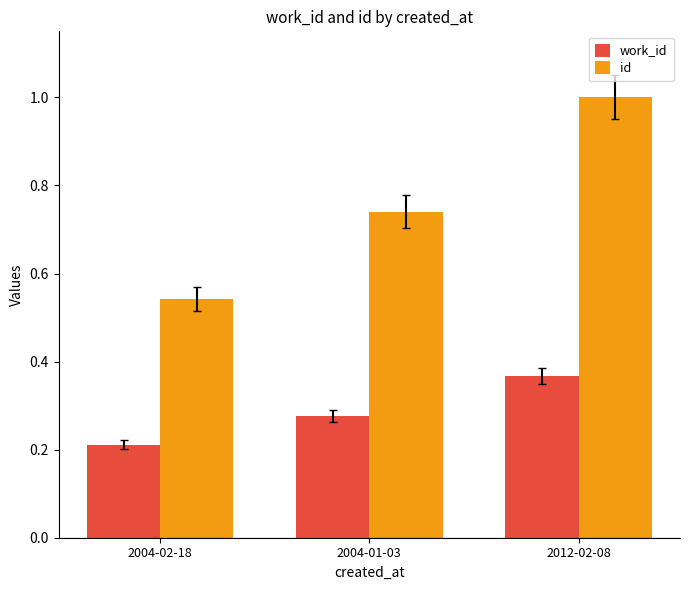

Which category has the lowest value in the id series?

2004-02-18